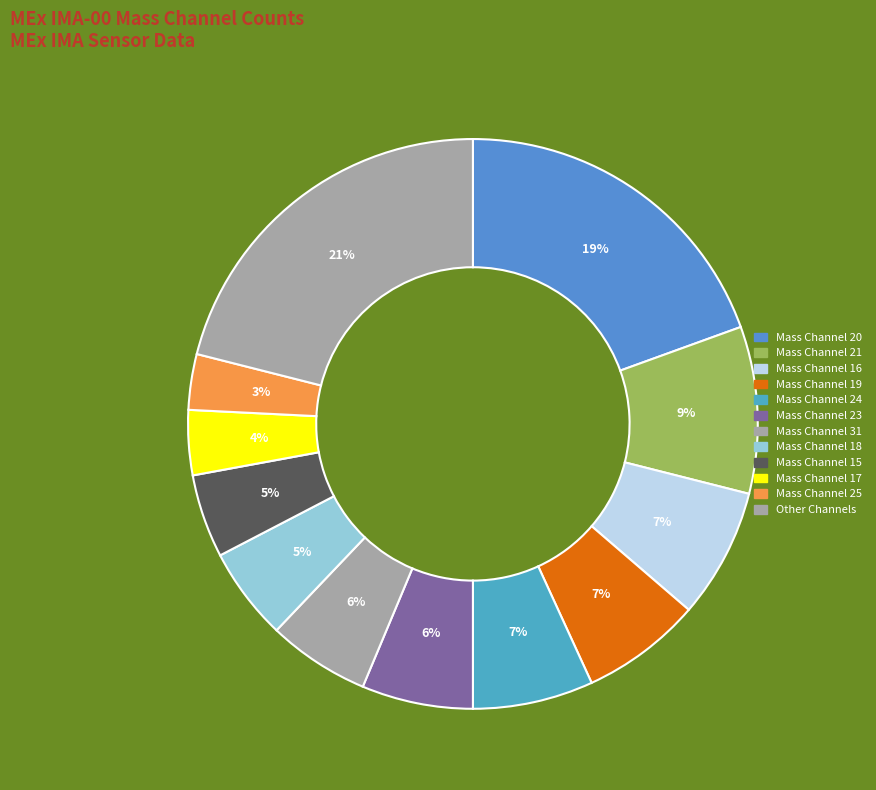

Which slice is the smallest?

Mass Channel 25